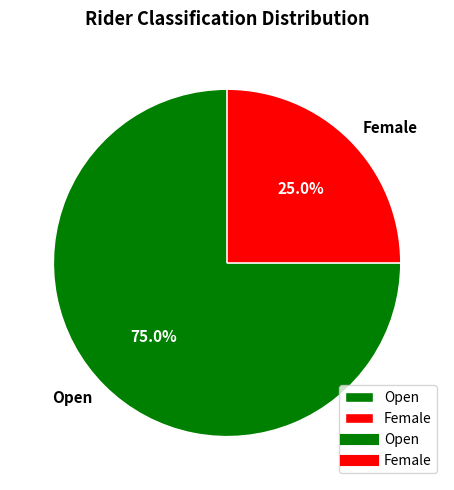

The Female slice represents 38% of the pie. True or false?

False